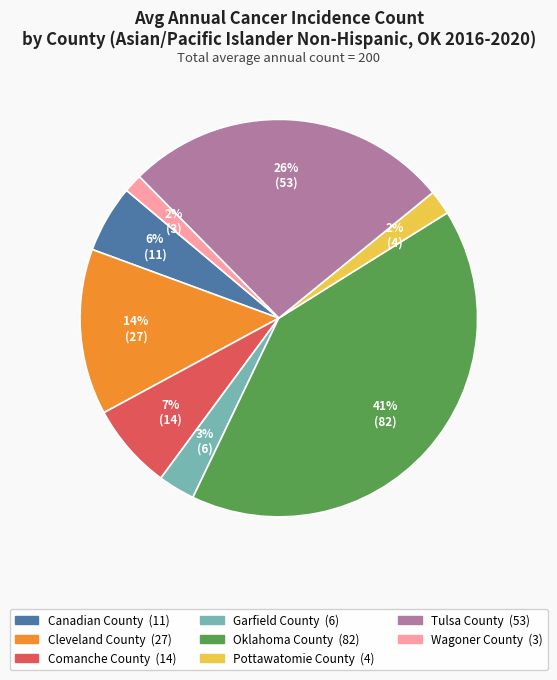

Which category has the biggest portion of the pie?

Oklahoma County